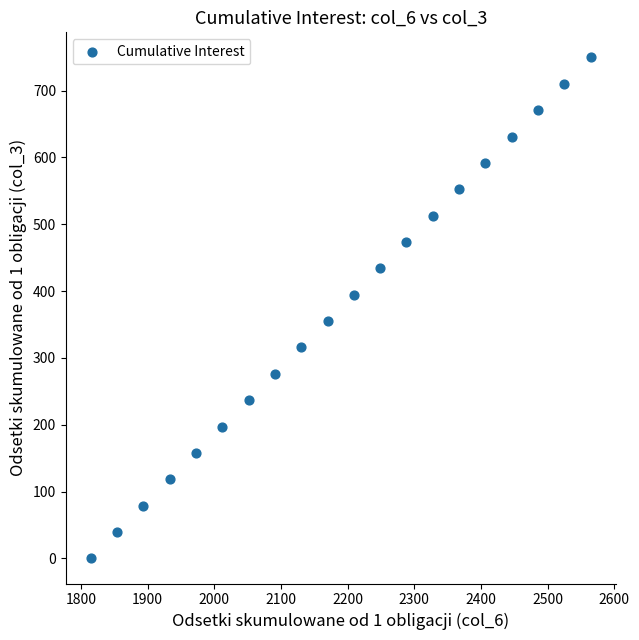

What is the range of X values (max minus min)?

749.6